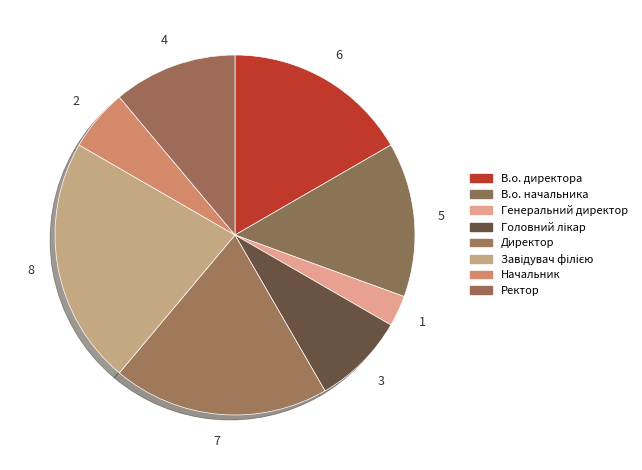

Approximately how many times larger is the value at В.о. начальника compared to В.о. директора?

0.8